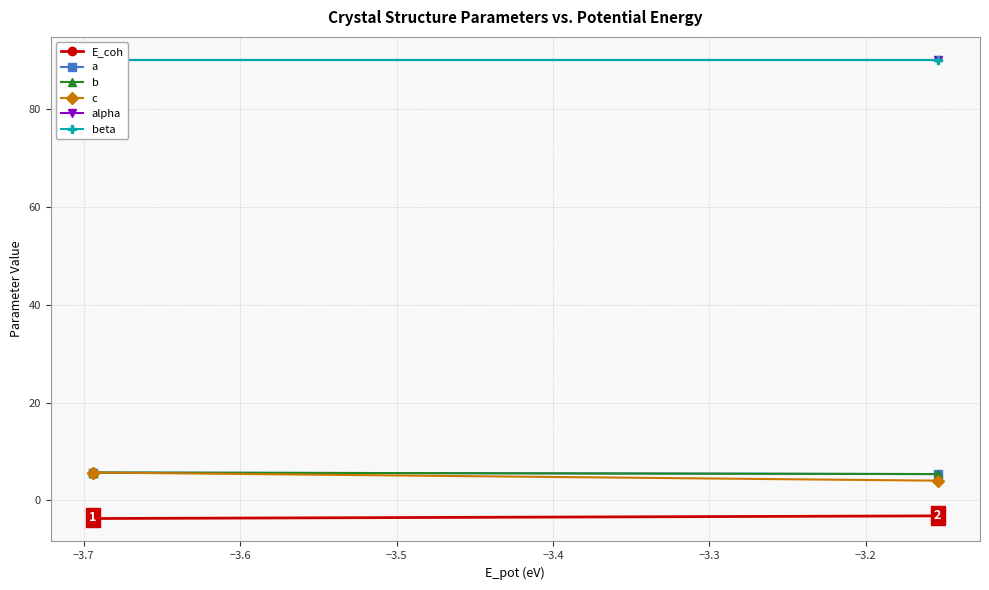

Is the value of c at −3.6 greater than the value of alpha at −3.7?

No